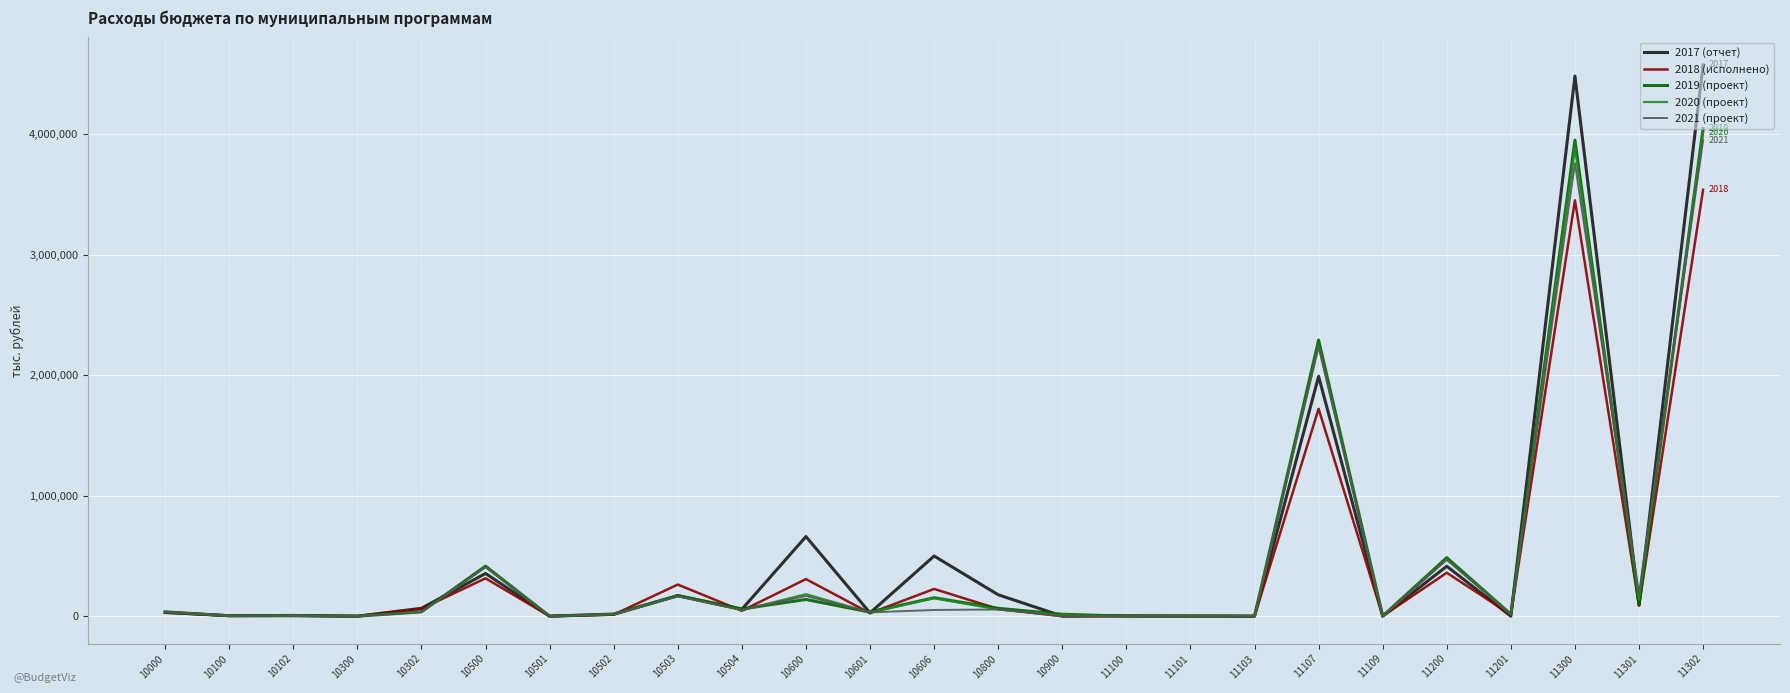

What is the minimum value for 2019 (проект)?

350.0